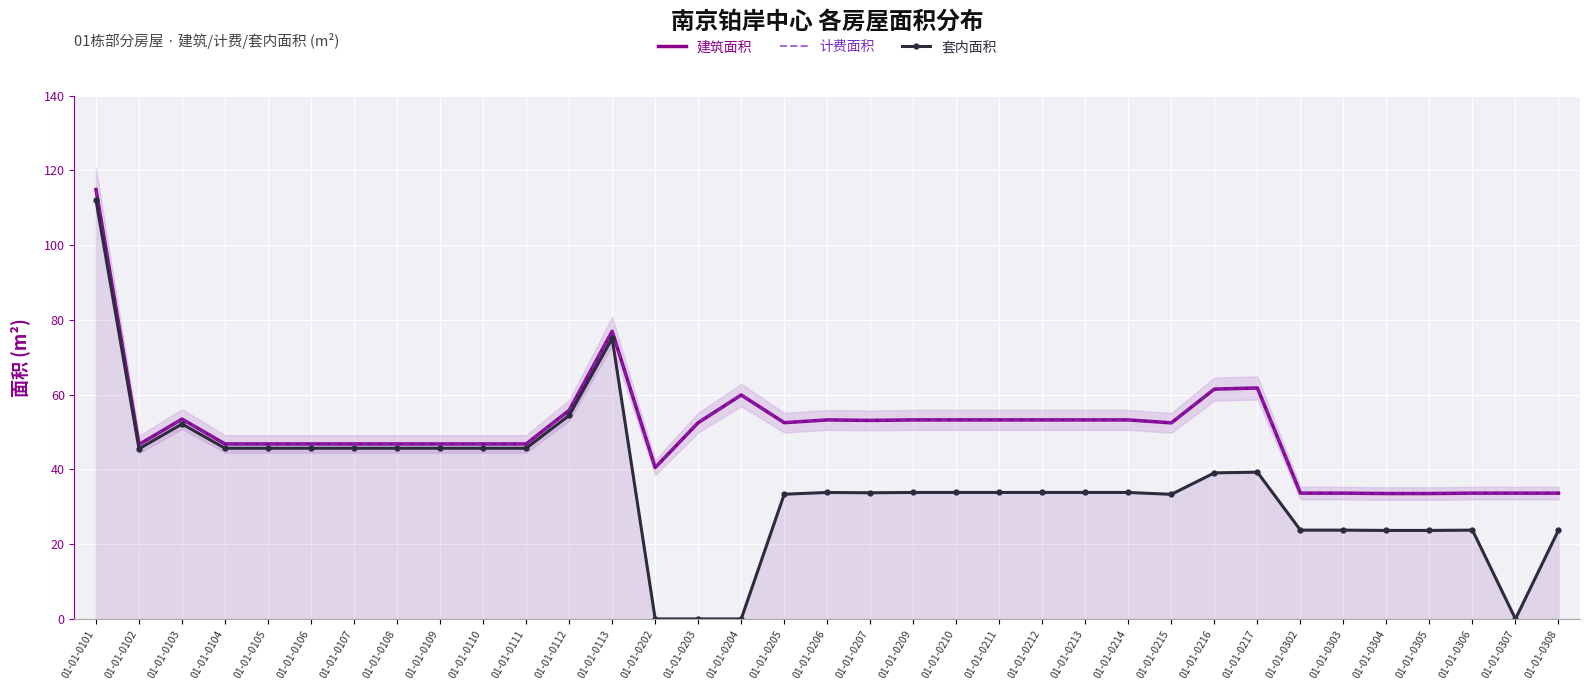

Count the number of data series in this chart.

3